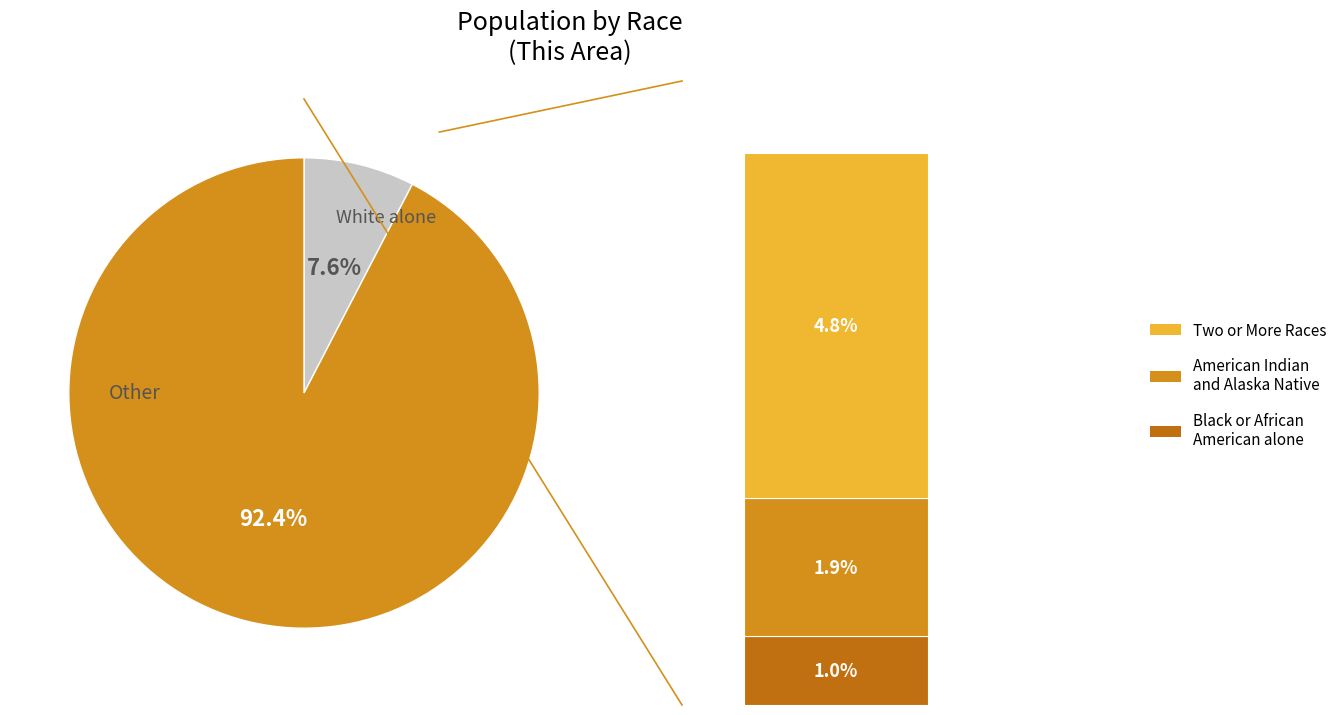

Is it true that Two or More Races is 16% of the pie?

False